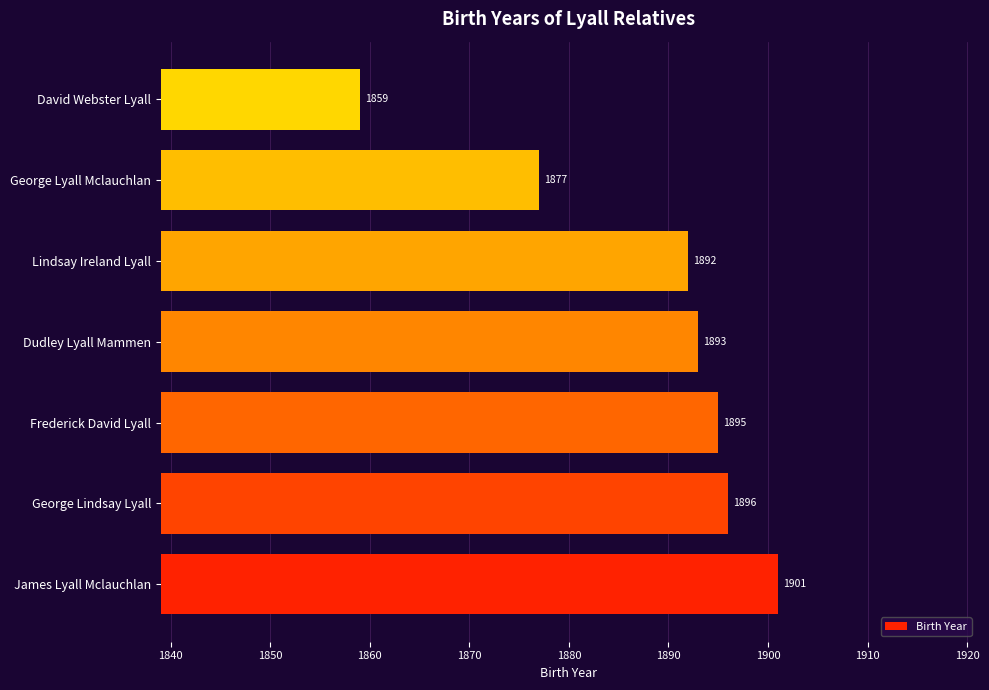

Count the number of categories in the chart.

7